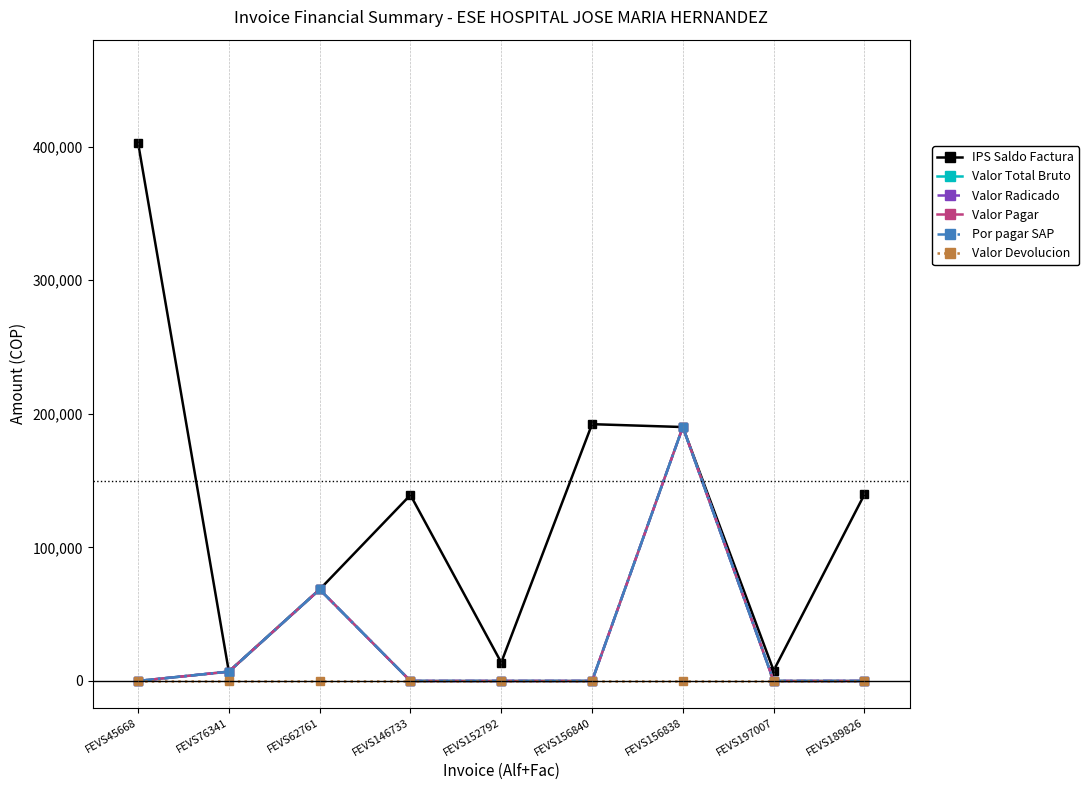

What position from the right is FEVS156838?

3